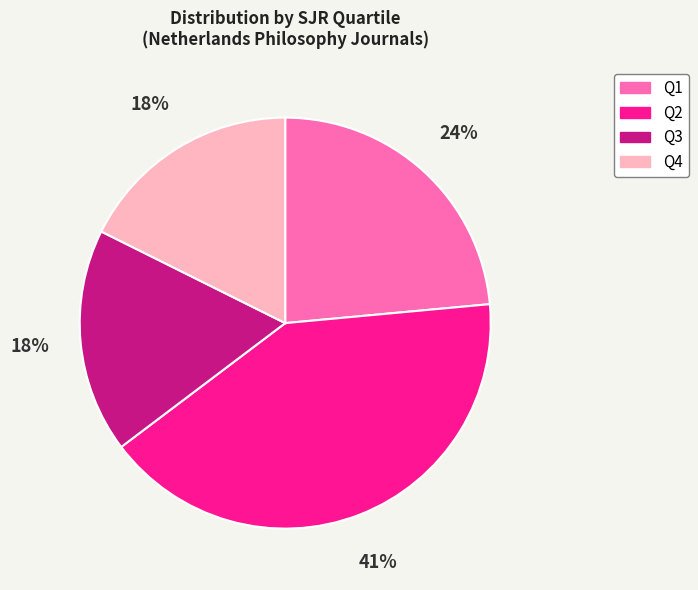

Count the number of slices in the pie.

4